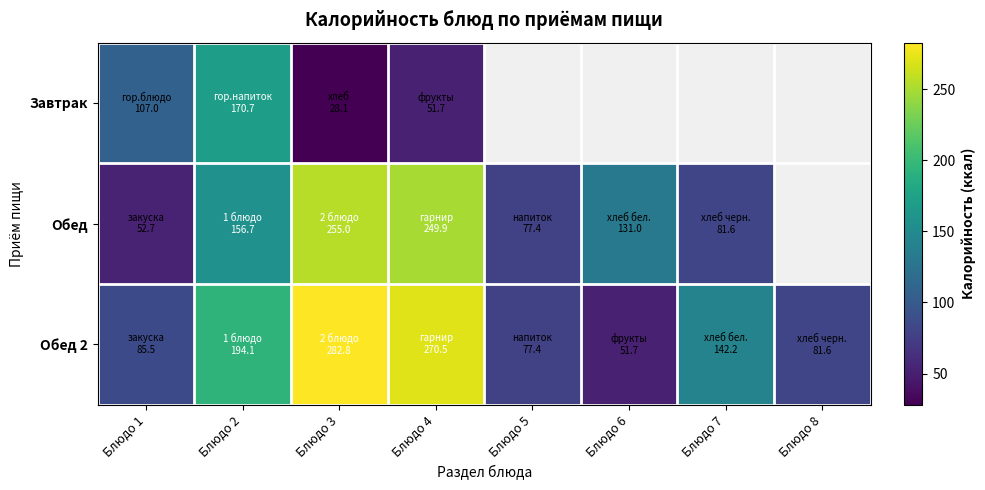

At which category is the sum across all series the highest?

Блюдо 4